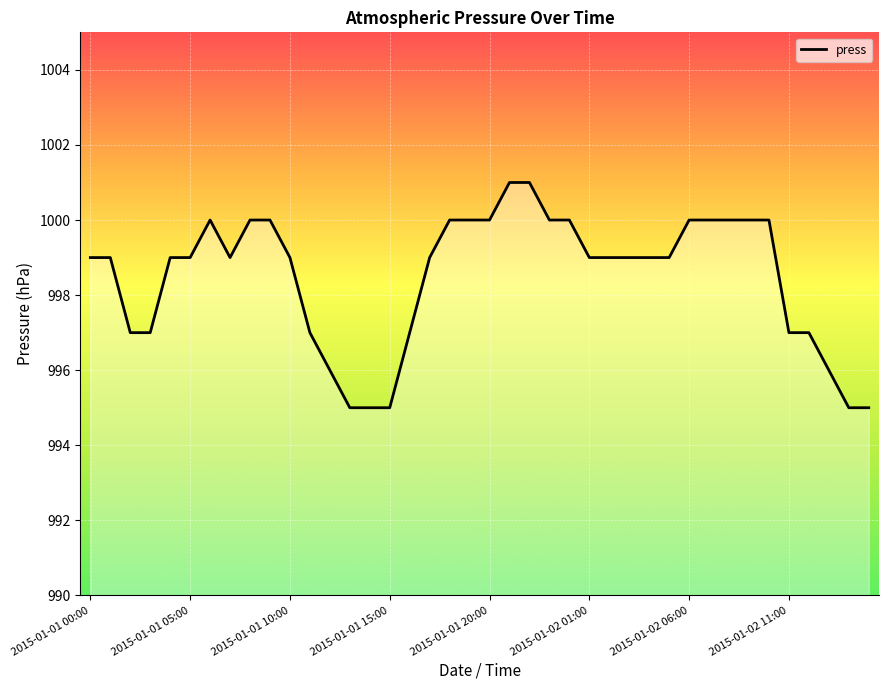

What is the greatest value displayed?

1001